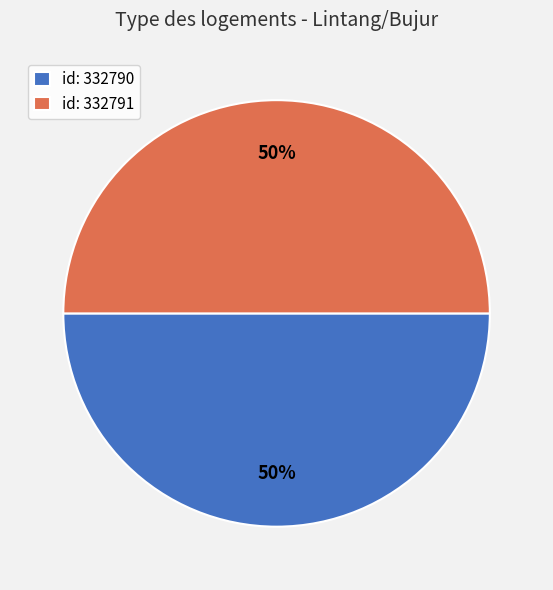

Is the sum of id: 332790 and id: 332791 greater than half?

Yes